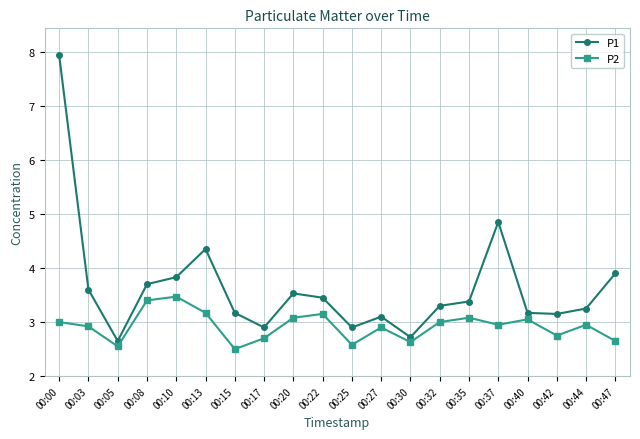

True or false: P2 and P1 cross at least once.

False